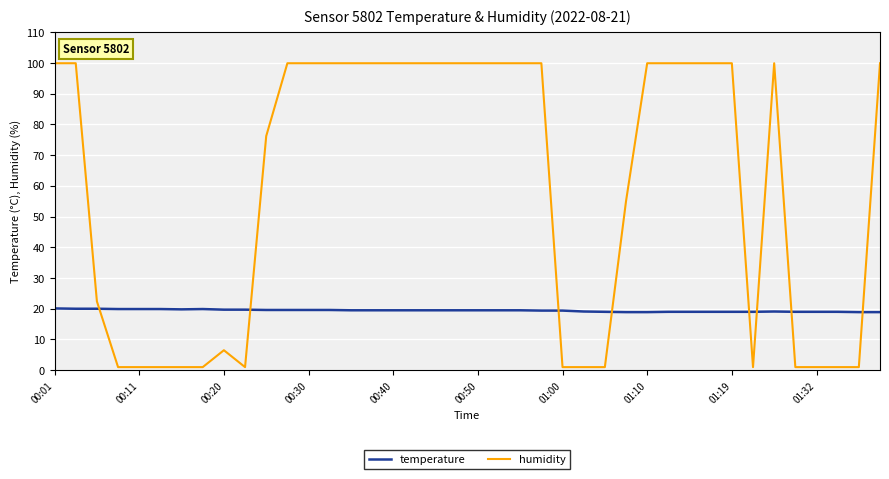

What is the difference between the maximum and minimum values in the humidity series?

98.9